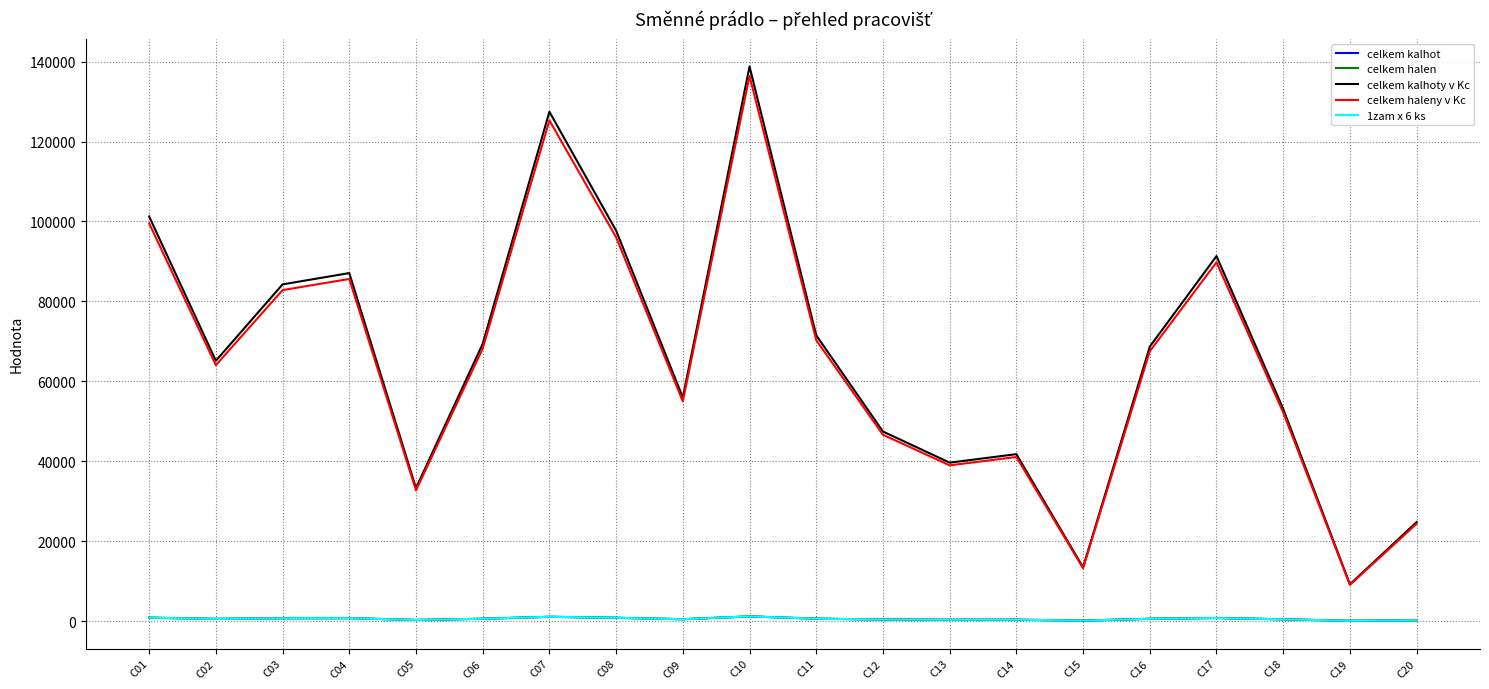

The celkem kalhoty v Kc series shows 121717 at C06. True or false?

False